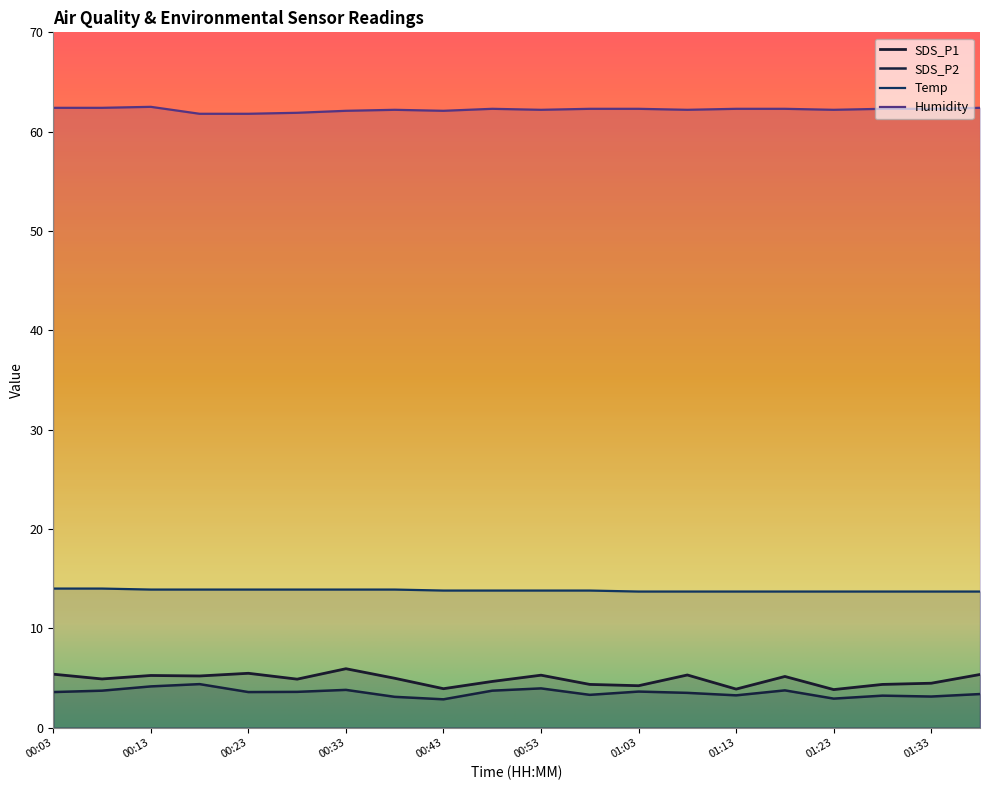

What position from the left is 00:13?

3